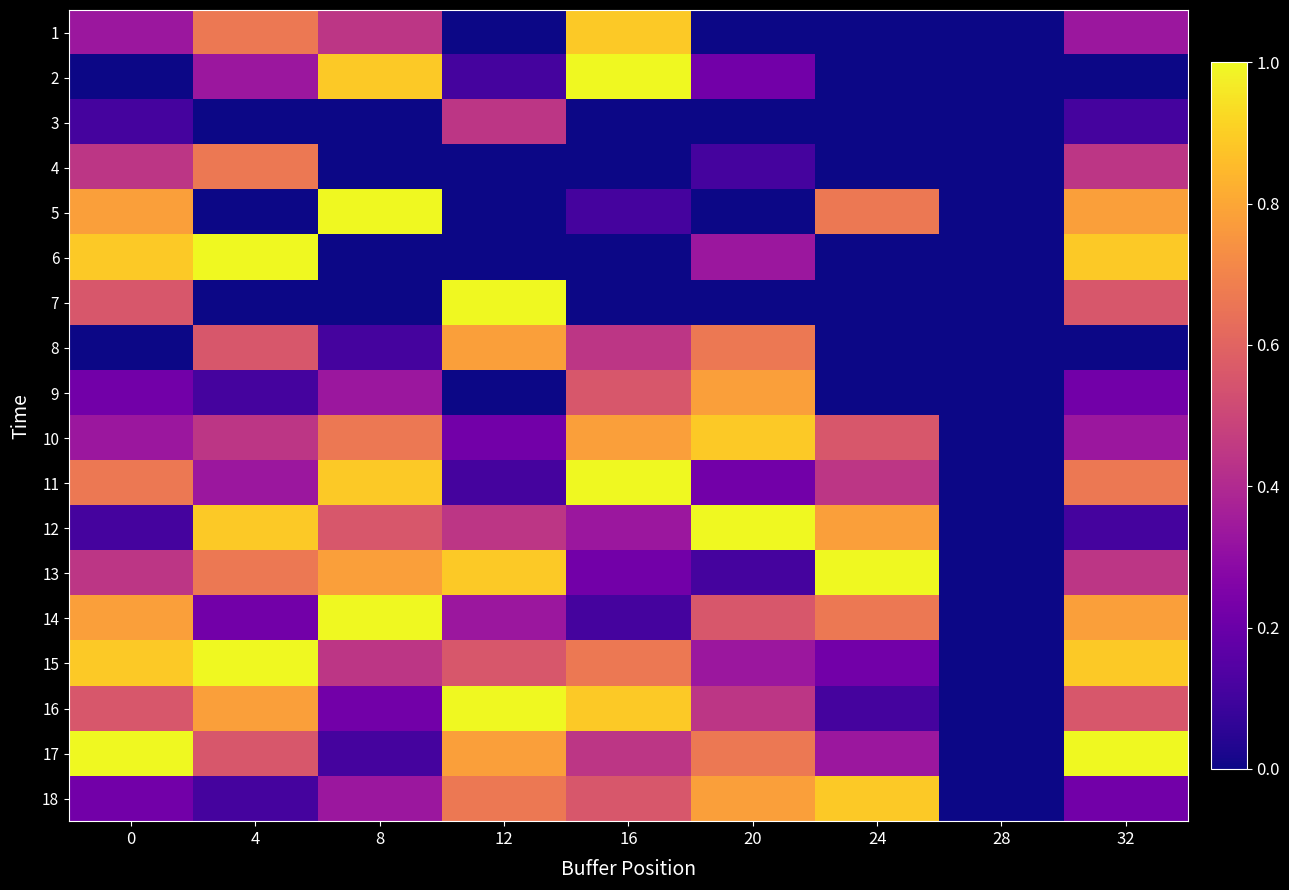

Reading left to right, what are all the values shown in this chart?

1: 0=0.3	4=0.7	8=0.4	12=0.0	16=0.9	20=0.0	24=0.0	28=0.0	32=0.3
2: 0=0.0	4=0.3	8=0.9	12=0.1	16=1.0	20=0.2	24=0.0	28=0.0	32=0.0
3: 0=0.1	4=0.0	8=0.0	12=0.4	16=0.0	20=0.0	24=0.0	28=0.0	32=0.1
4: 0=0.4	4=0.7	8=0.0	12=0.0	16=0.0	20=0.1	24=0.0	28=0.0	32=0.4
5: 0=0.8	4=0.0	8=1.0	12=0.0	16=0.1	20=0.0	24=0.7	28=0.0	32=0.8
6: 0=0.9	4=1.0	8=0.0	12=0.0	16=0.0	20=0.3	24=0.0	28=0.0	32=0.9
7: 0=0.6	4=0.0	8=0.0	12=1.0	16=0.0	20=0.0	24=0.0	28=0.0	32=0.6
8: 0=0.0	4=0.6	8=0.1	12=0.8	16=0.4	20=0.7	24=0.0	28=0.0	32=0.0
9: 0=0.2	4=0.1	8=0.3	12=0.0	16=0.6	20=0.8	24=0.0	28=0.0	32=0.2
10: 0=0.3	4=0.4	8=0.7	12=0.2	16=0.8	20=0.9	24=0.6	28=0.0	32=0.3
11: 0=0.7	4=0.3	8=0.9	12=0.1	16=1.0	20=0.2	24=0.4	28=0.0	32=0.7
12: 0=0.1	4=0.9	8=0.6	12=0.4	16=0.3	20=1.0	24=0.8	28=0.0	32=0.1
13: 0=0.4	4=0.7	8=0.8	12=0.9	16=0.2	20=0.1	24=1.0	28=0.0	32=0.4
14: 0=0.8	4=0.2	8=1.0	12=0.3	16=0.1	20=0.6	24=0.7	28=0.0	32=0.8
15: 0=0.9	4=1.0	8=0.4	12=0.6	16=0.7	20=0.3	24=0.2	28=0.0	32=0.9
16: 0=0.6	4=0.8	8=0.2	12=1.0	16=0.9	20=0.4	24=0.1	28=0.0	32=0.6
17: 0=1.0	4=0.6	8=0.1	12=0.8	16=0.4	20=0.7	24=0.3	28=0.0	32=1.0
18: 0=0.2	4=0.1	8=0.3	12=0.7	16=0.6	20=0.8	24=0.9	28=0.0	32=0.2